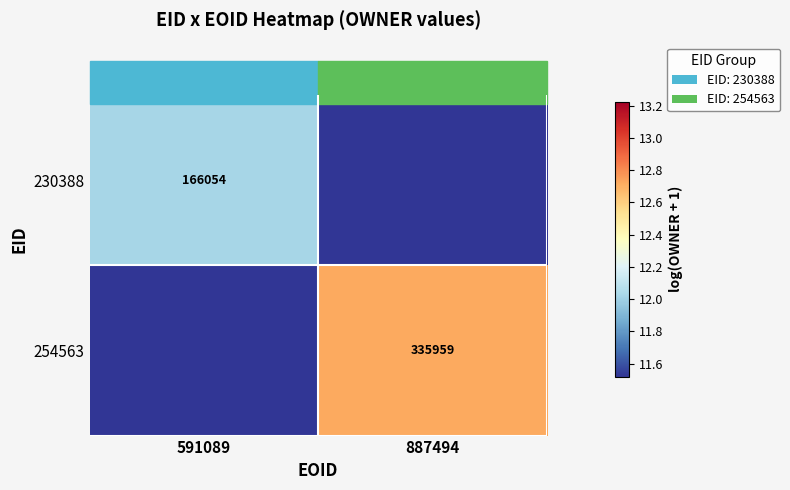

True or false: 254563 has a value of 12.7 at 887494.

True